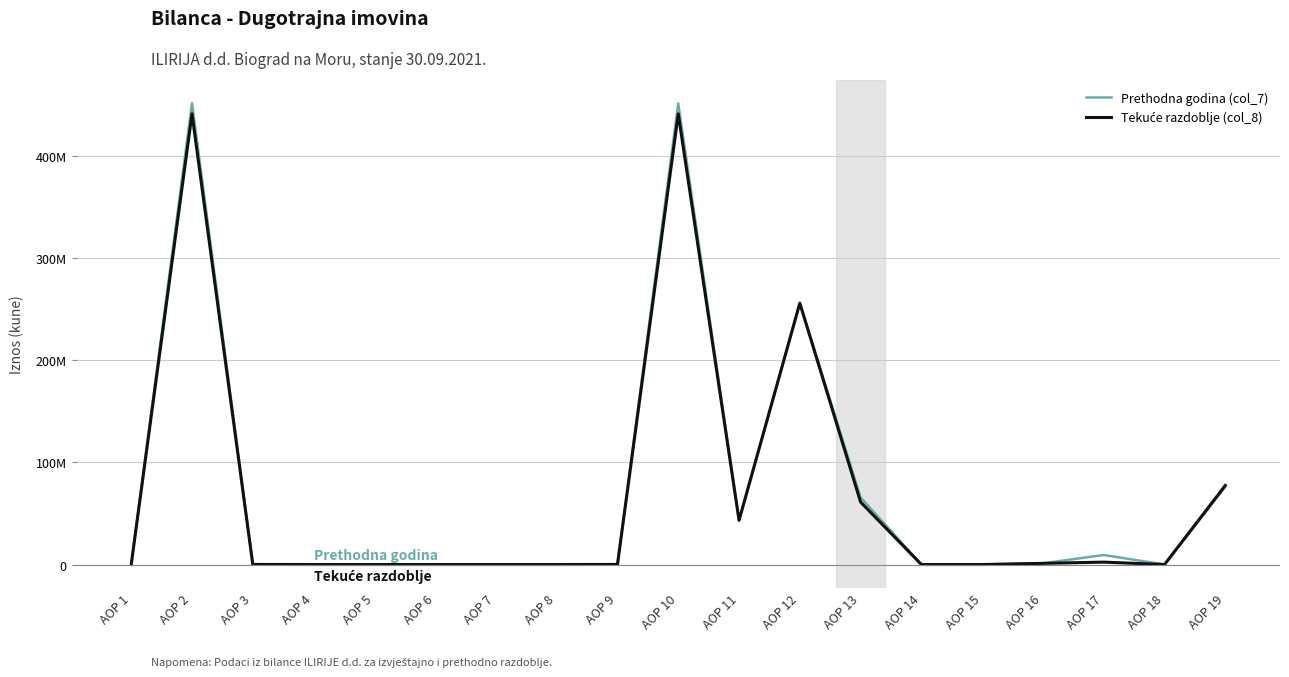

True or false: Tekuće razdoblje (col_8) has a value of 244080914 at AOP 18.

False